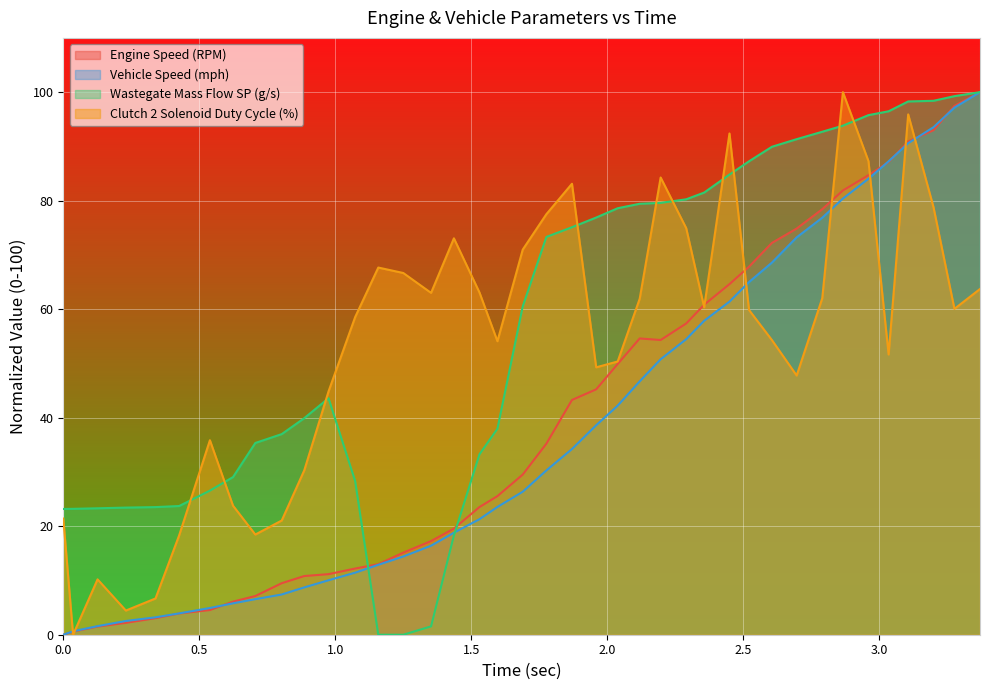

The Engine Speed (RPM) series shows 100.0 at 3.37. True or false?

True